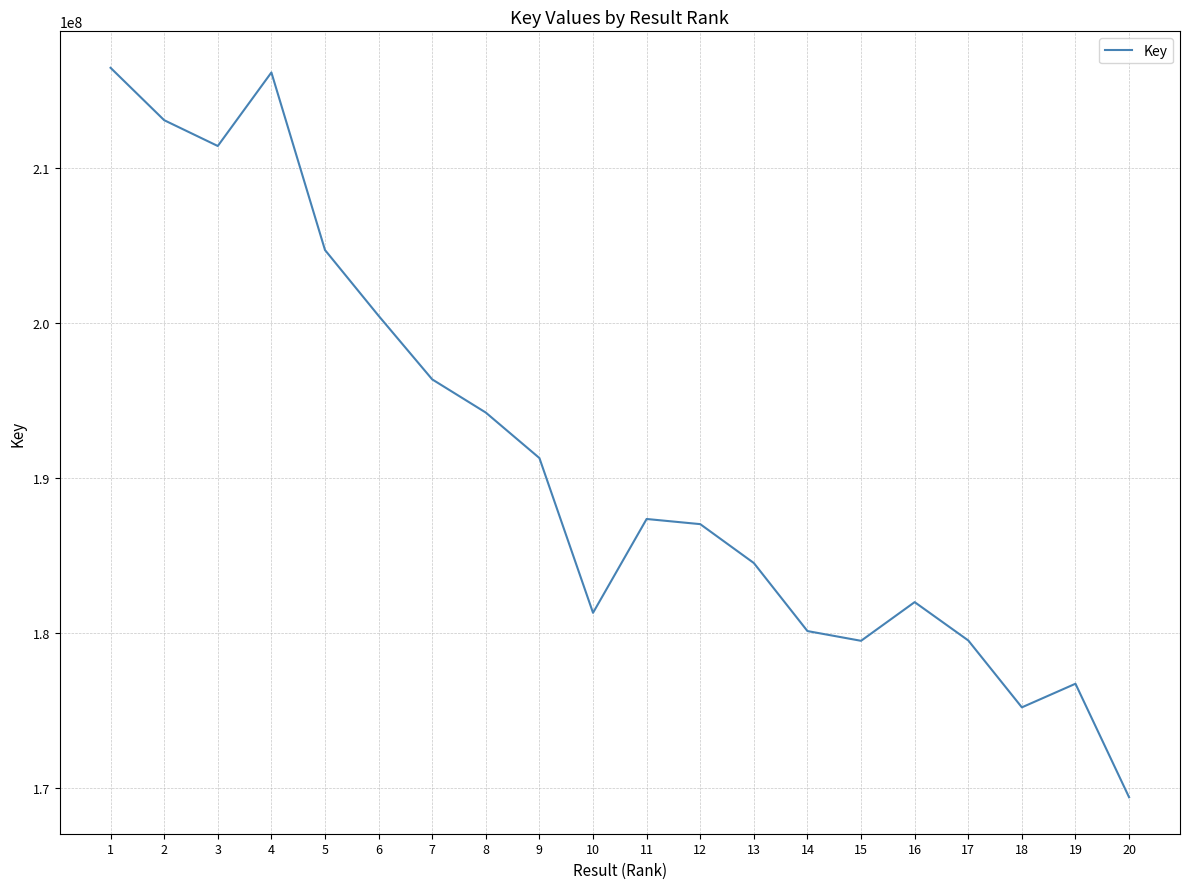

What is the difference between the maximum and minimum values?

47070913